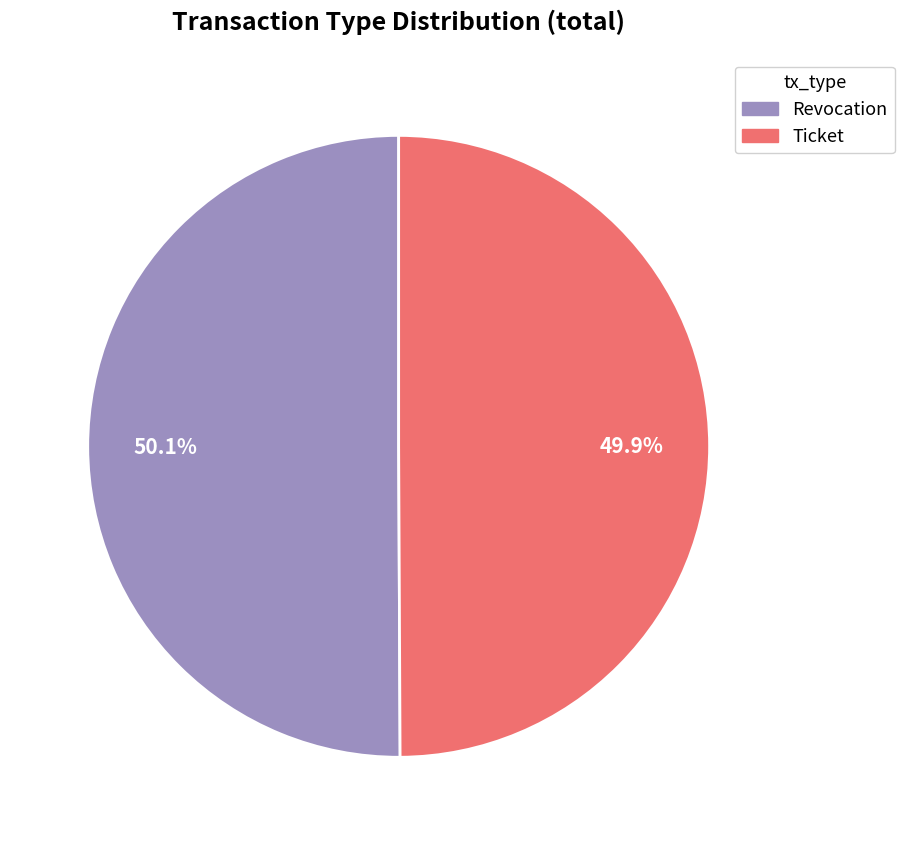

Is there a majority slice in this chart?

Yes